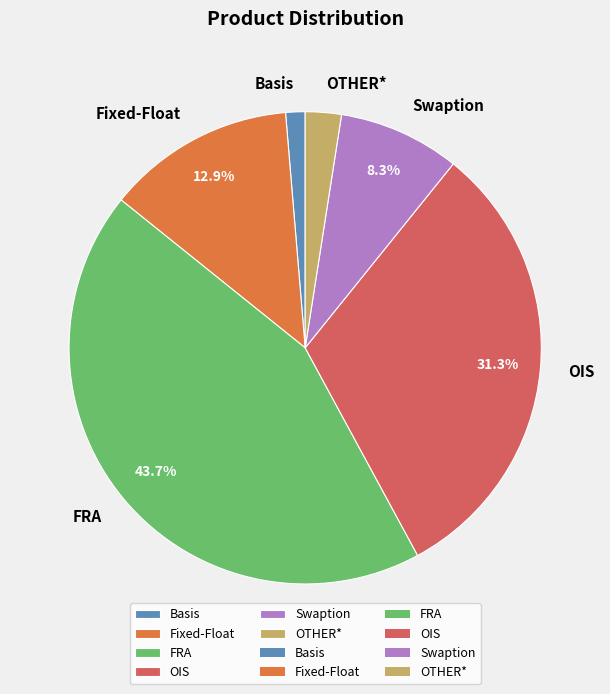

Which has a higher value, Swaption or Basis?

Swaption